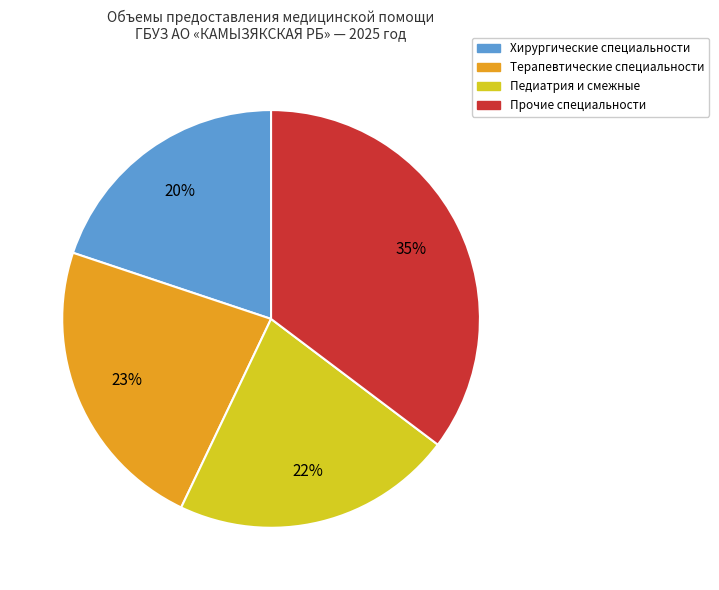

To the nearest percent, what is the difference between the largest and smallest slice percentages?

15%